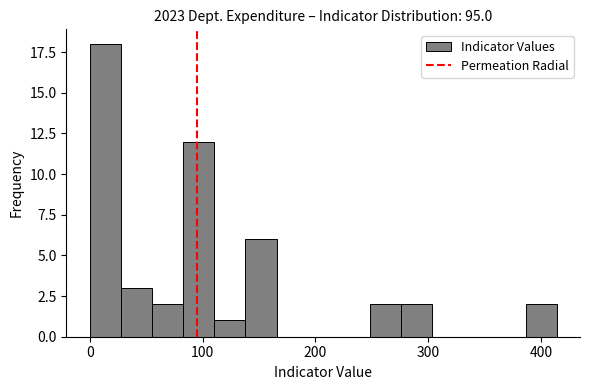

Read against the x-axis, roughly where is the centre of the tallest bar?

10